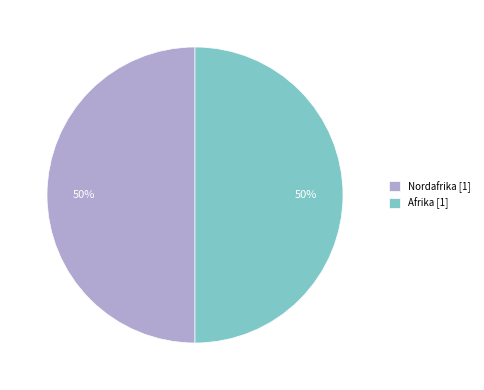

Combined, do Nordafrika [1] and Afrika [1] account for over 50%?

Yes